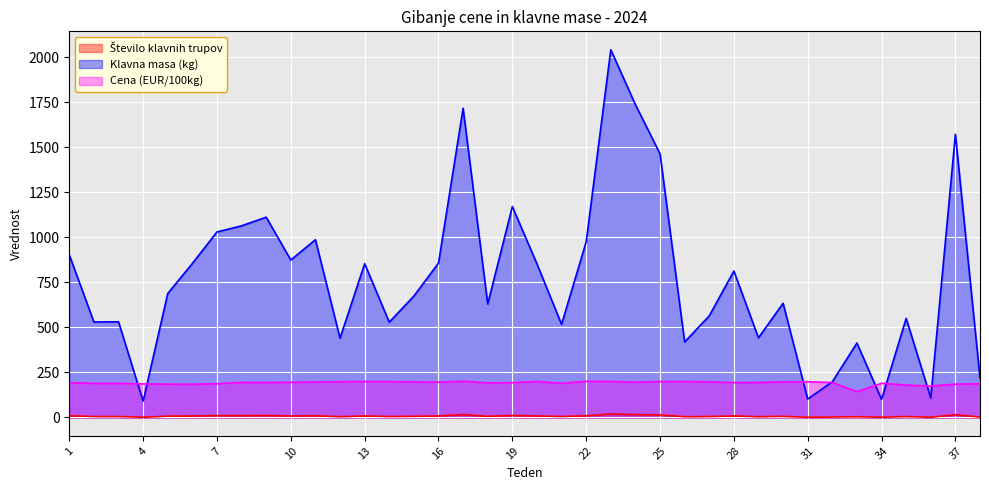

At which category is the sum across all series the highest?

23